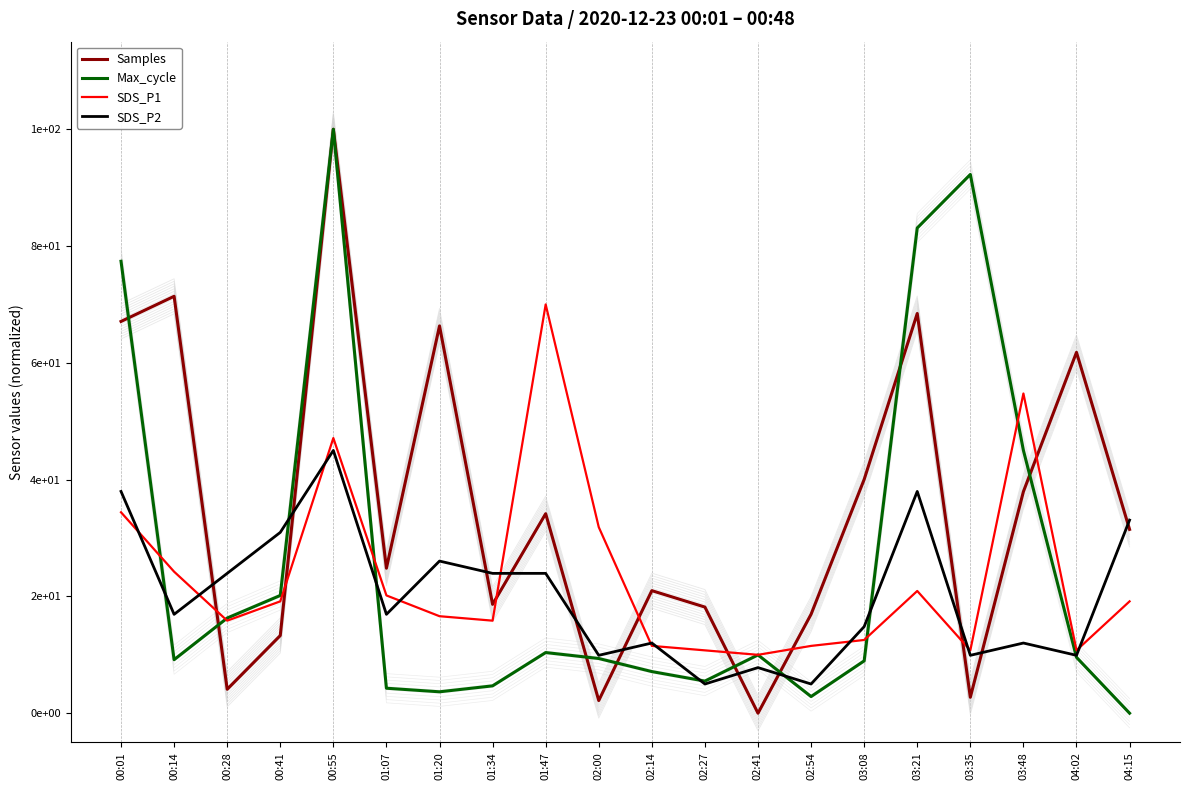

How many times do SDS_P1 and SDS_P2 cross each other?

10